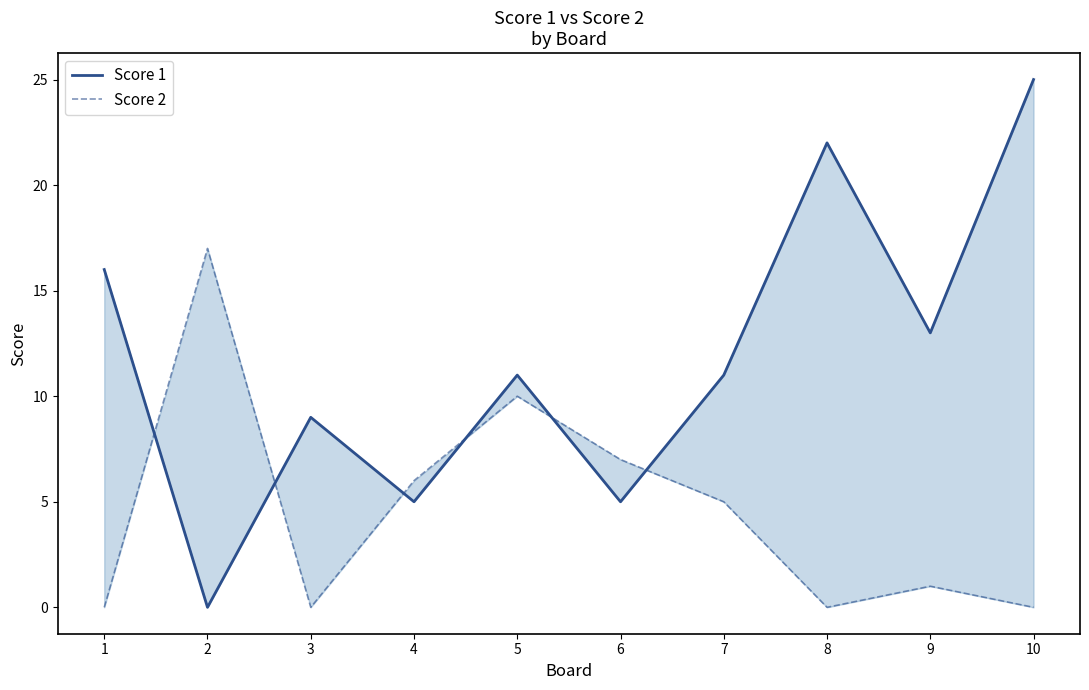

At which category does Score 2 reach its first local peak?

2